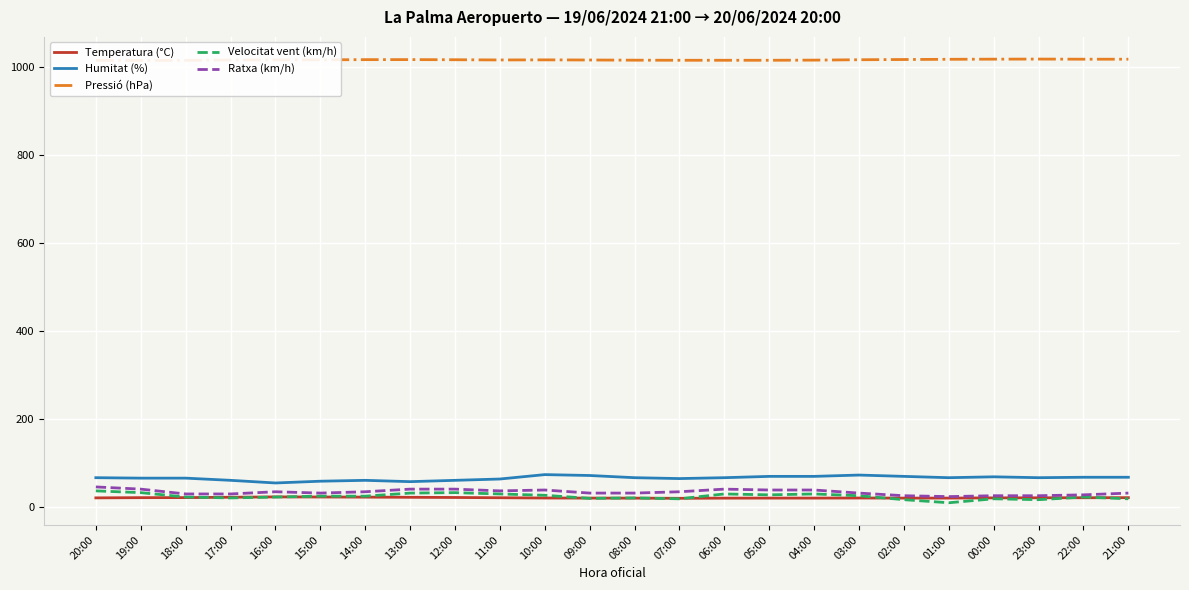

True or false: Temperatura (°C) has more than 0 interior local peaks.

True